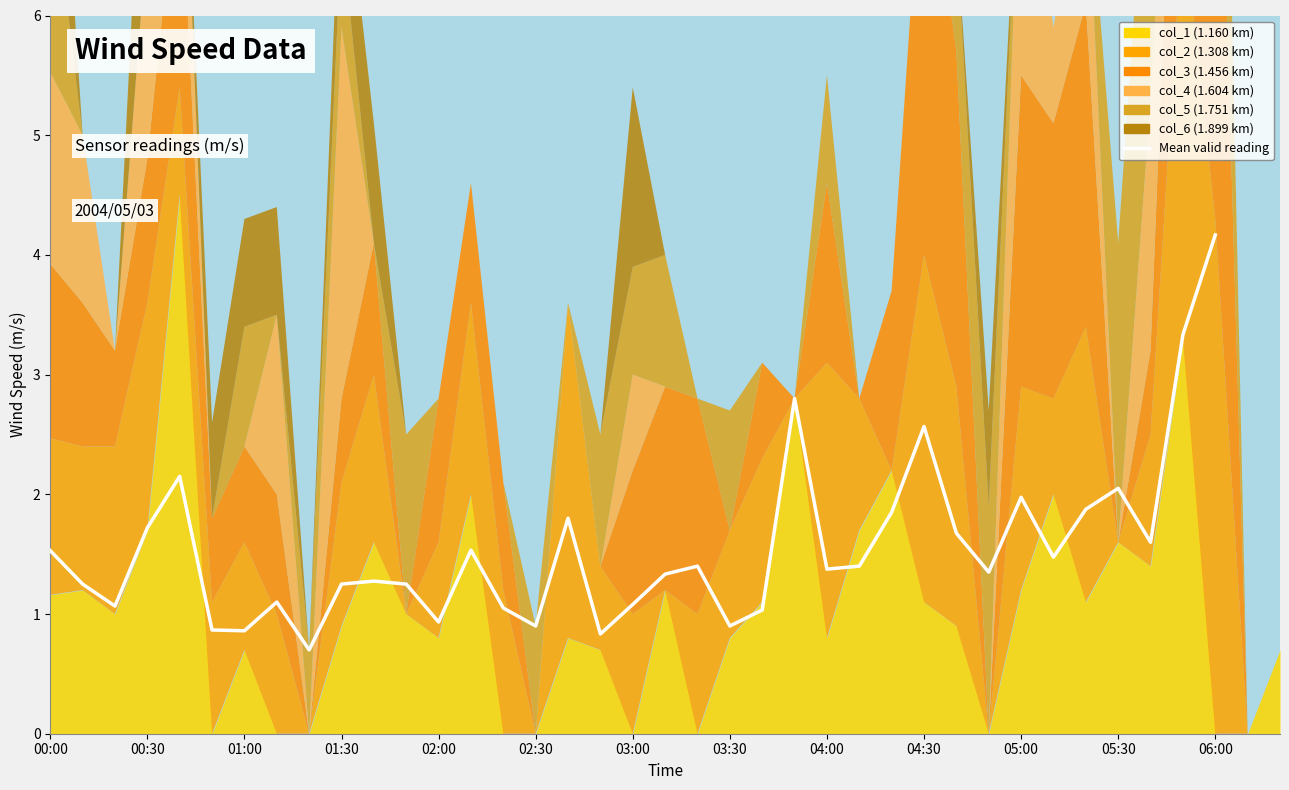

What is the change in value from 13 to 18?

-0.5